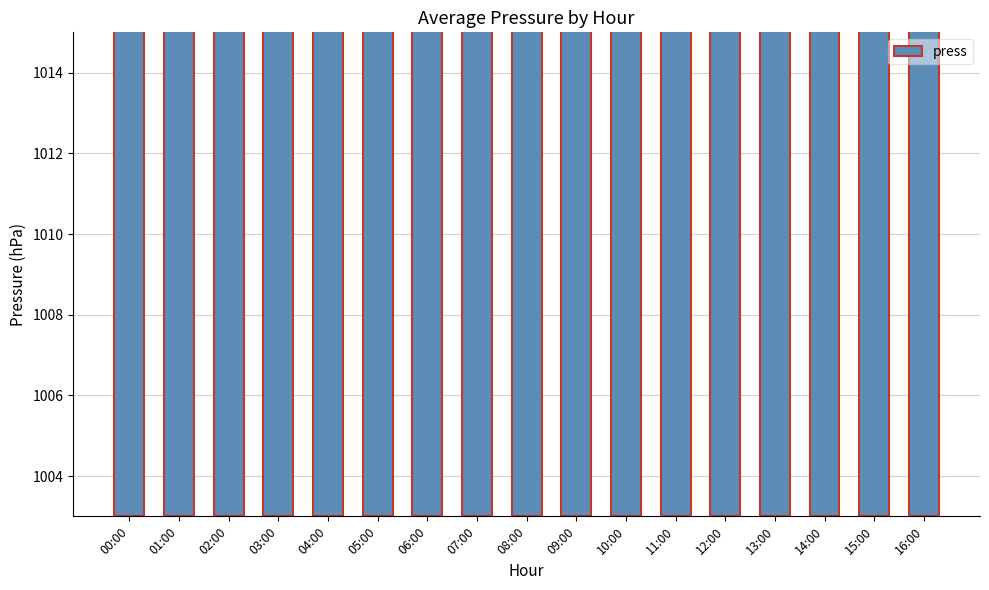

What is the label of the 2nd bar from the left?

01:00